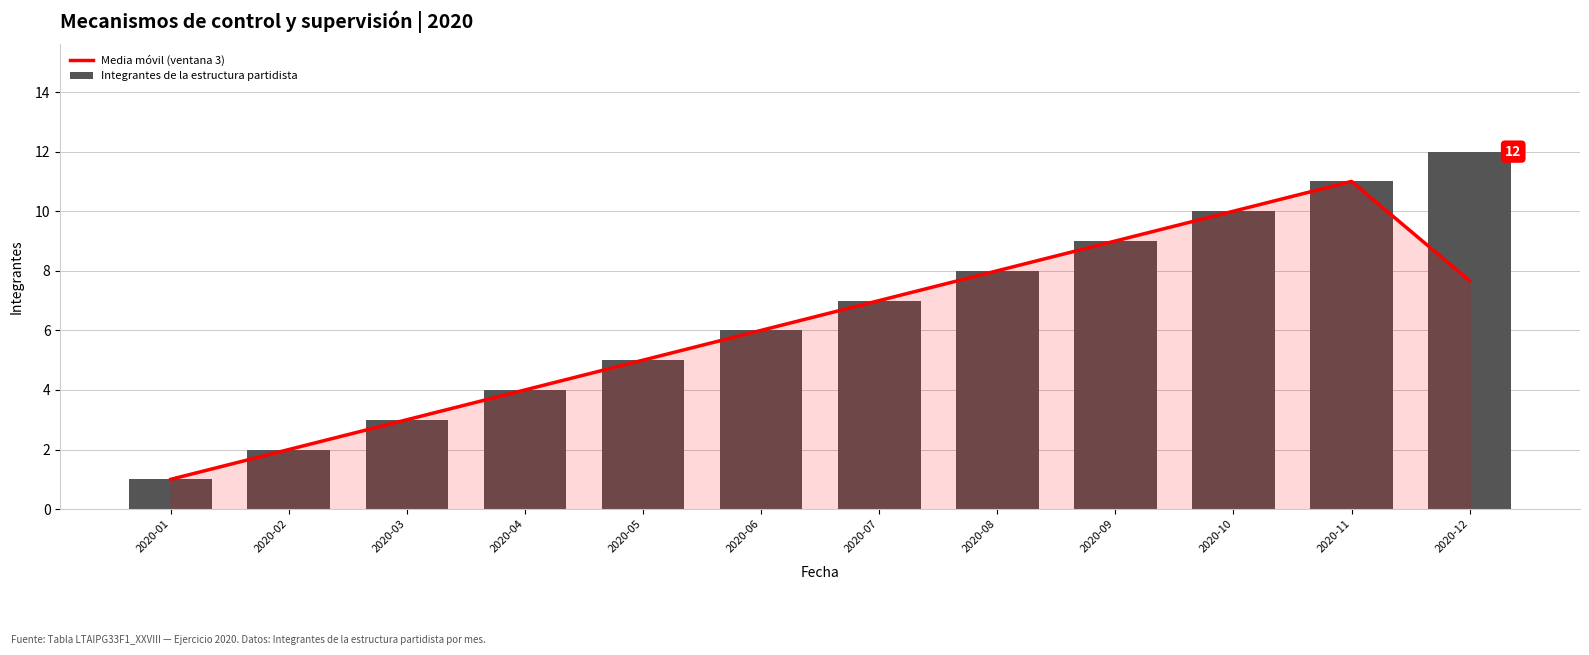

What is the sum of the Media móvil (ventana 3) values at 2020-08 and 2020-12?

15.7